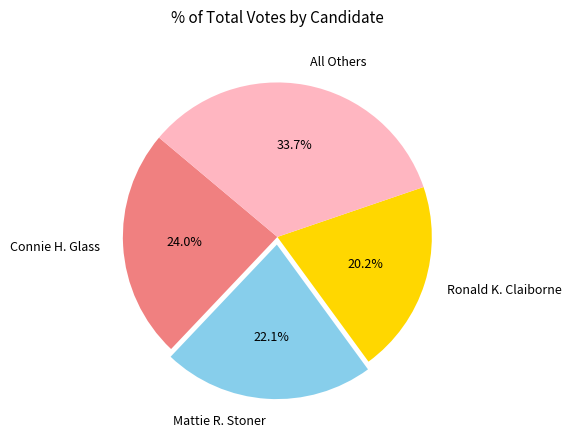

Which slice is the largest?

All Others